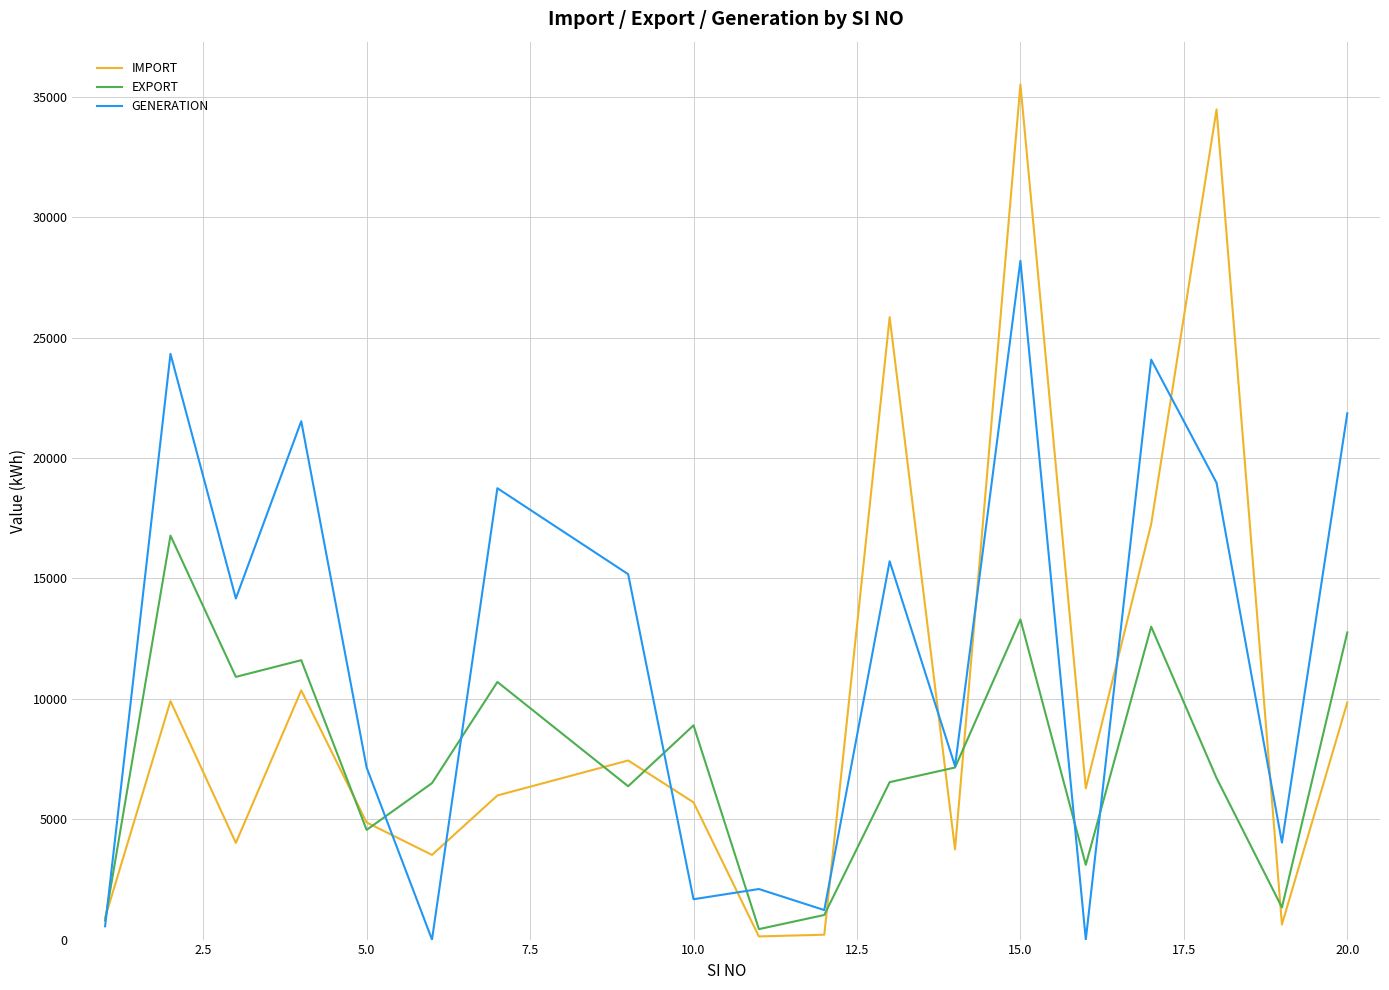

What is the maximum value shown in the chart?

35520.4